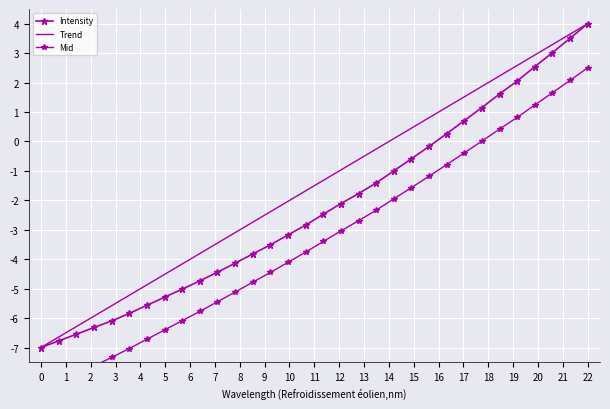

How many lines are shown in the chart?

3